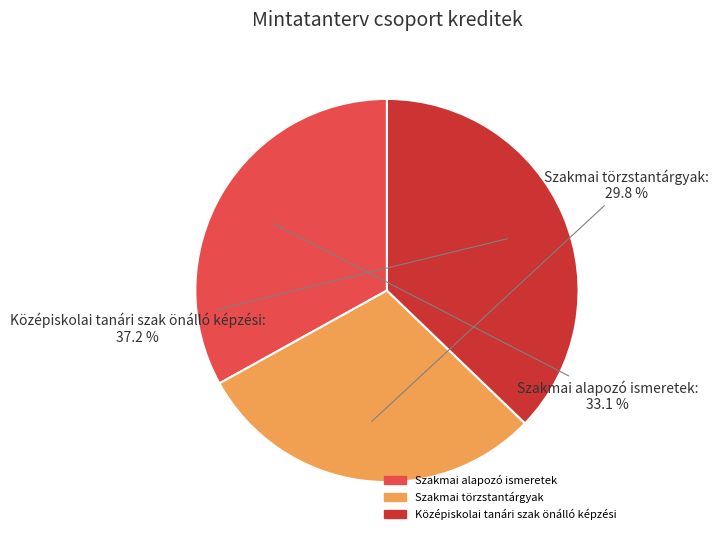

Is it true that Szakmai alapozó ismeretek is 33% of the pie?

True